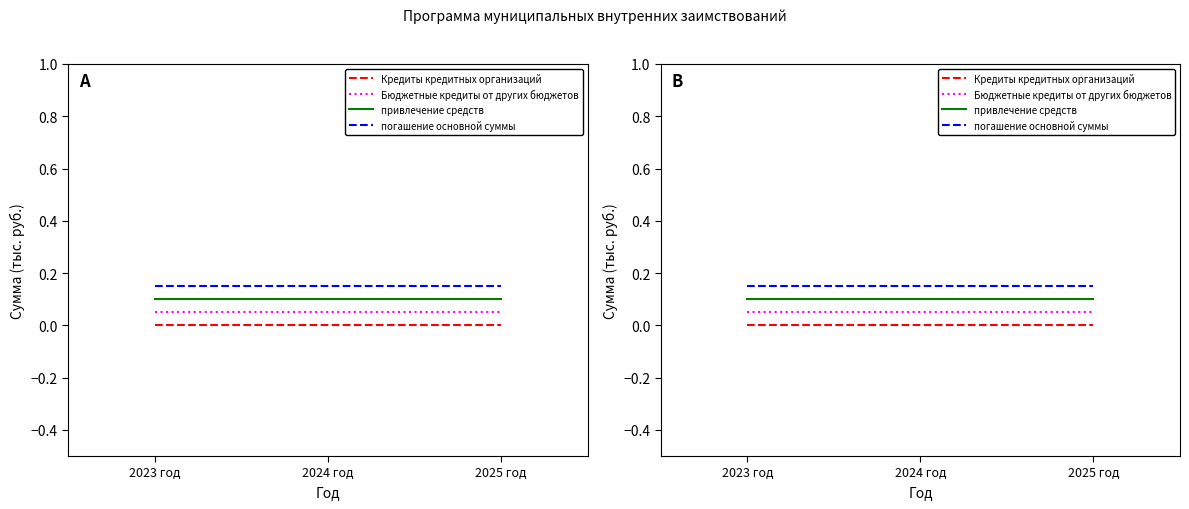

What position from the right is 2025 год?

1